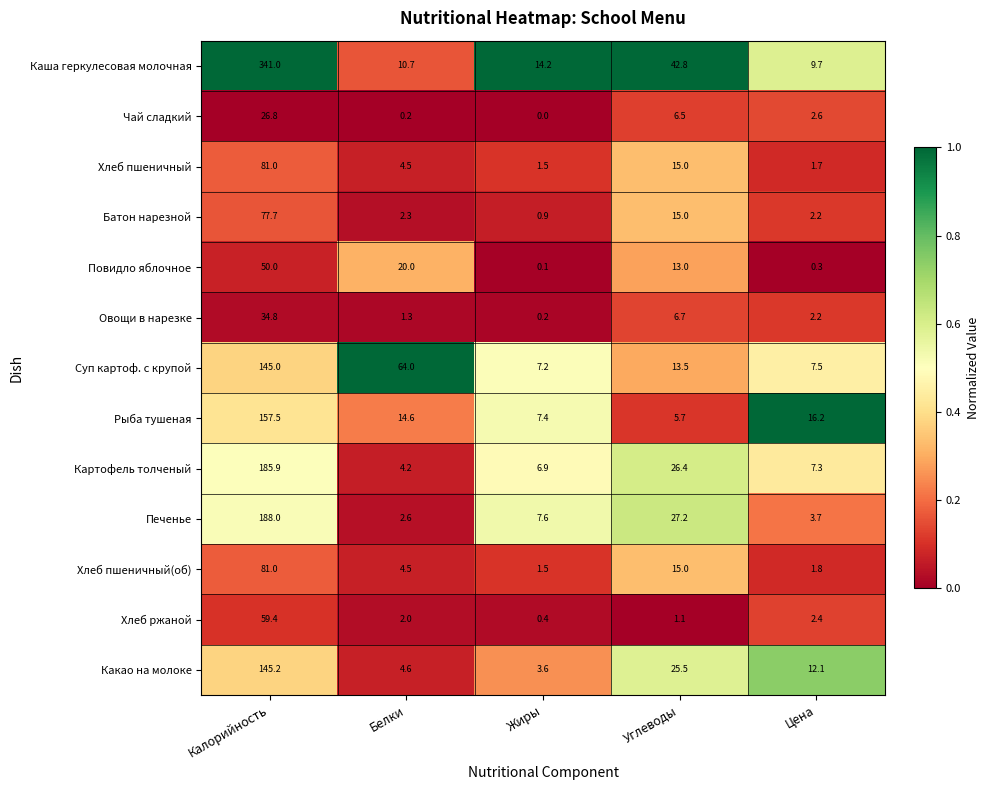

At how many categories does at least one series exceed 0?

5